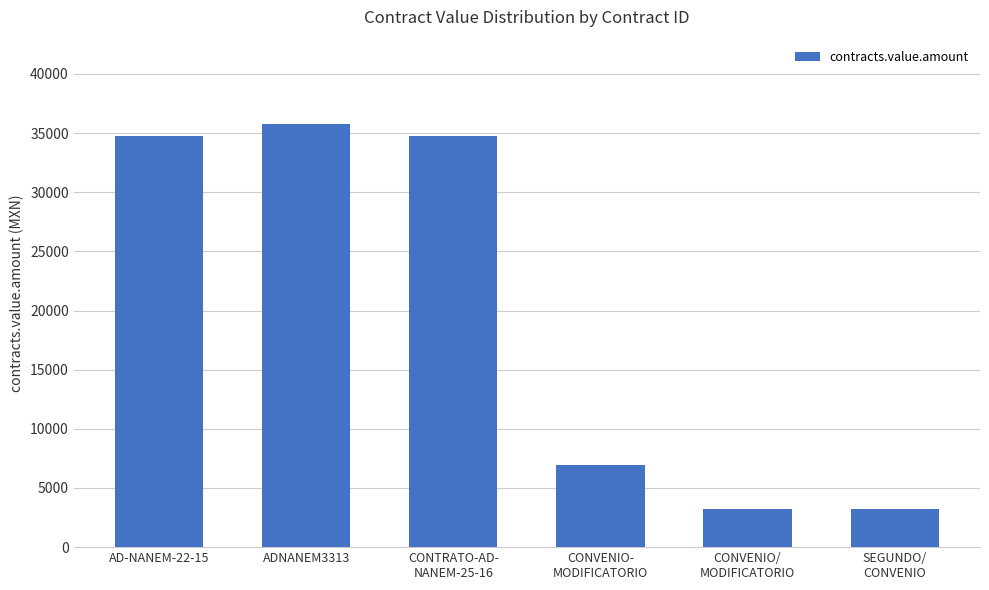

What position from the right is CONVENIO/
MODIFICATORIO?

2